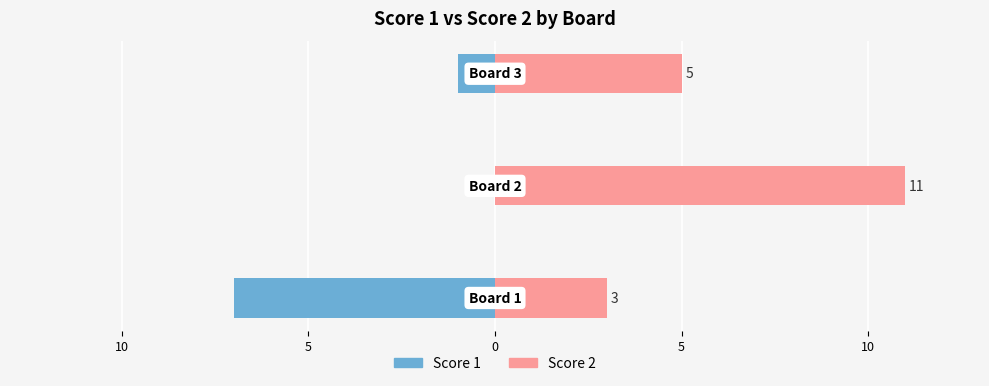

True or false: Score 1 has a value of 0 at 10.

True